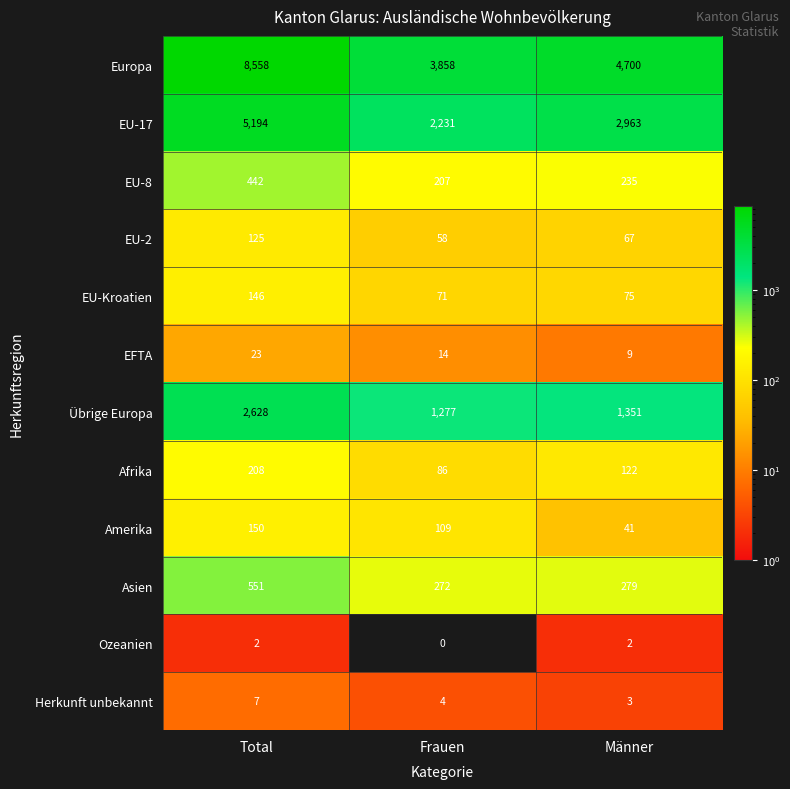

Count the number of categories in the chart.

3